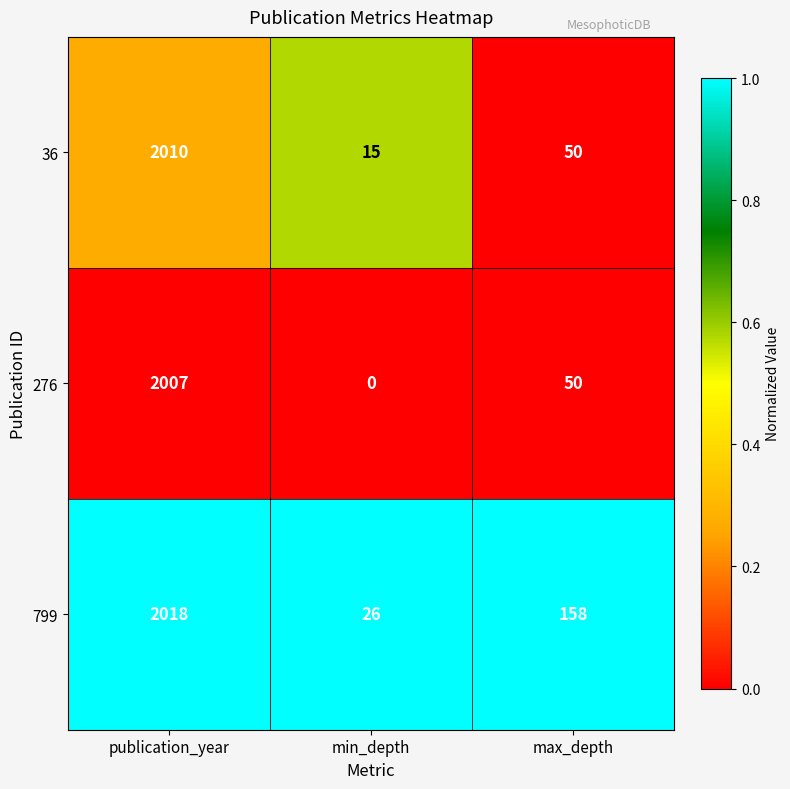

Reading right to left, list all the values displayed in this chart.

36: 50	15	2010
276: 50	0	2007
799: 158	26	2018